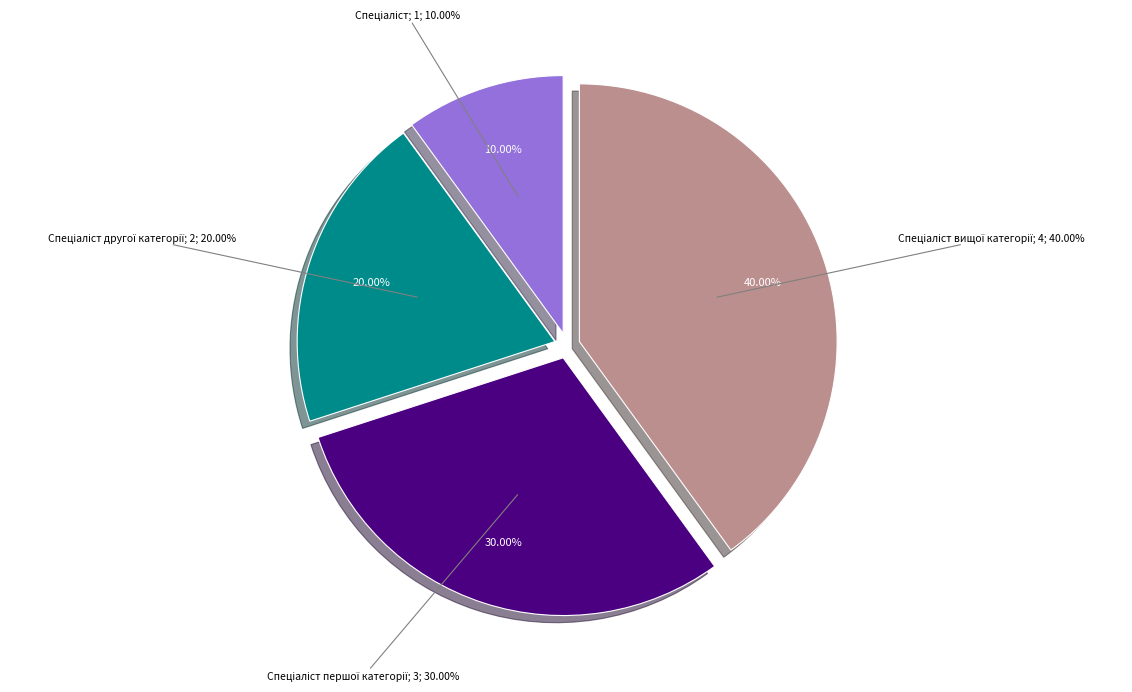

How many segments does this pie chart have?

4